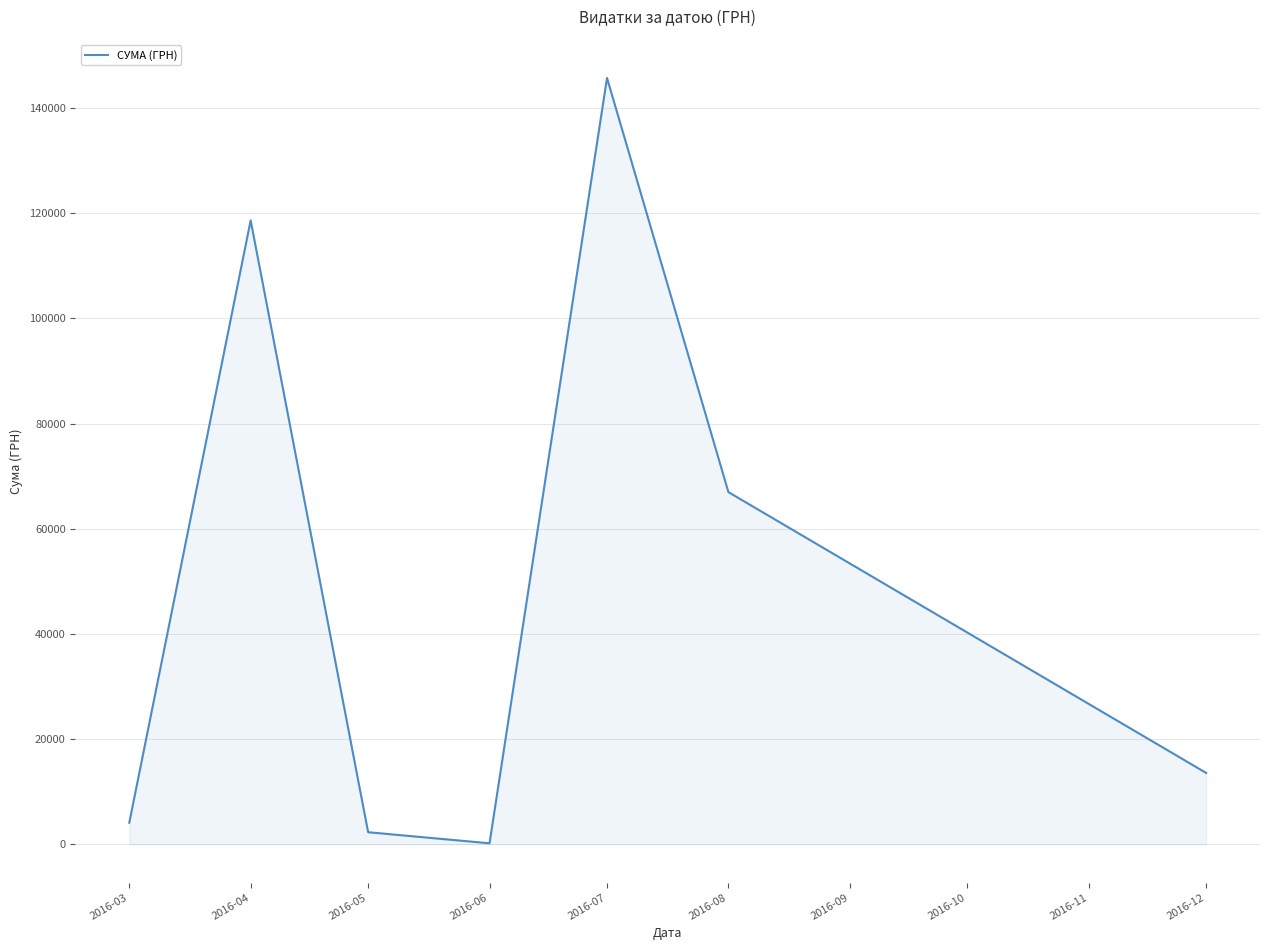

Does the chart have visible grid lines?

Yes